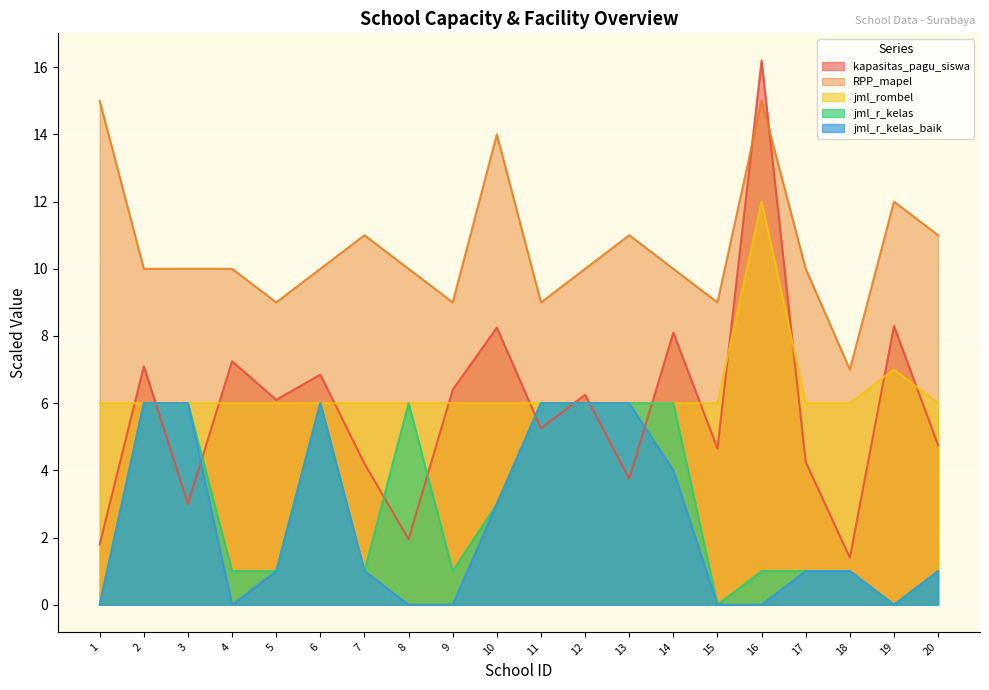

Reading left to right, extract all data points from this chart.

kapasitas_pagu_siswa: 1.8	7.1	3.0	7.2	6.1	6.9	4.2	2.0	6.4	8.2	5.2	6.2	3.8	8.1	4.7	16.2	4.2	1.4	8.3	4.8
RPP_mapel: 15.0	10.0	10.0	10.0	9.0	10.0	11.0	10.0	9.0	14.0	9.0	10.0	11.0	10.0	9.0	15.0	10.0	7.0	12.0	11.0
jml_rombel: 6.0	6.0	6.0	6.0	6.0	6.0	6.0	6.0	6.0	6.0	6.0	6.0	6.0	6.0	6.0	12.0	6.0	6.0	7.0	6.0
jml_r_kelas: 0.0	6.0	6.0	1.0	1.0	6.0	1.0	6.0	1.0	3.0	6.0	6.0	6.0	6.0	0.0	1.0	1.0	1.0	0.0	1.0
jml_r_kelas_baik: 0.0	6.0	6.0	0.0	1.0	6.0	1.0	0.0	0.0	3.0	6.0	6.0	6.0	4.0	0.0	0.0	1.0	1.0	0.0	1.0